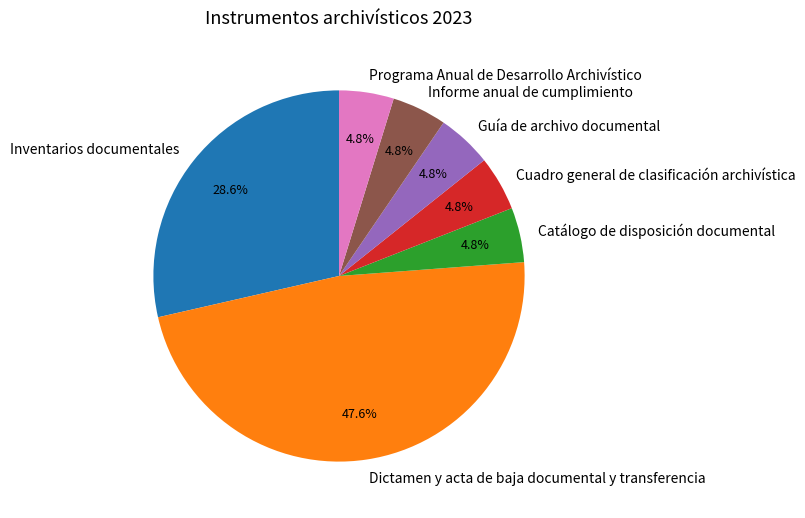

True or false: Informe anual de cumplimiento accounts for 5% of the total.

True